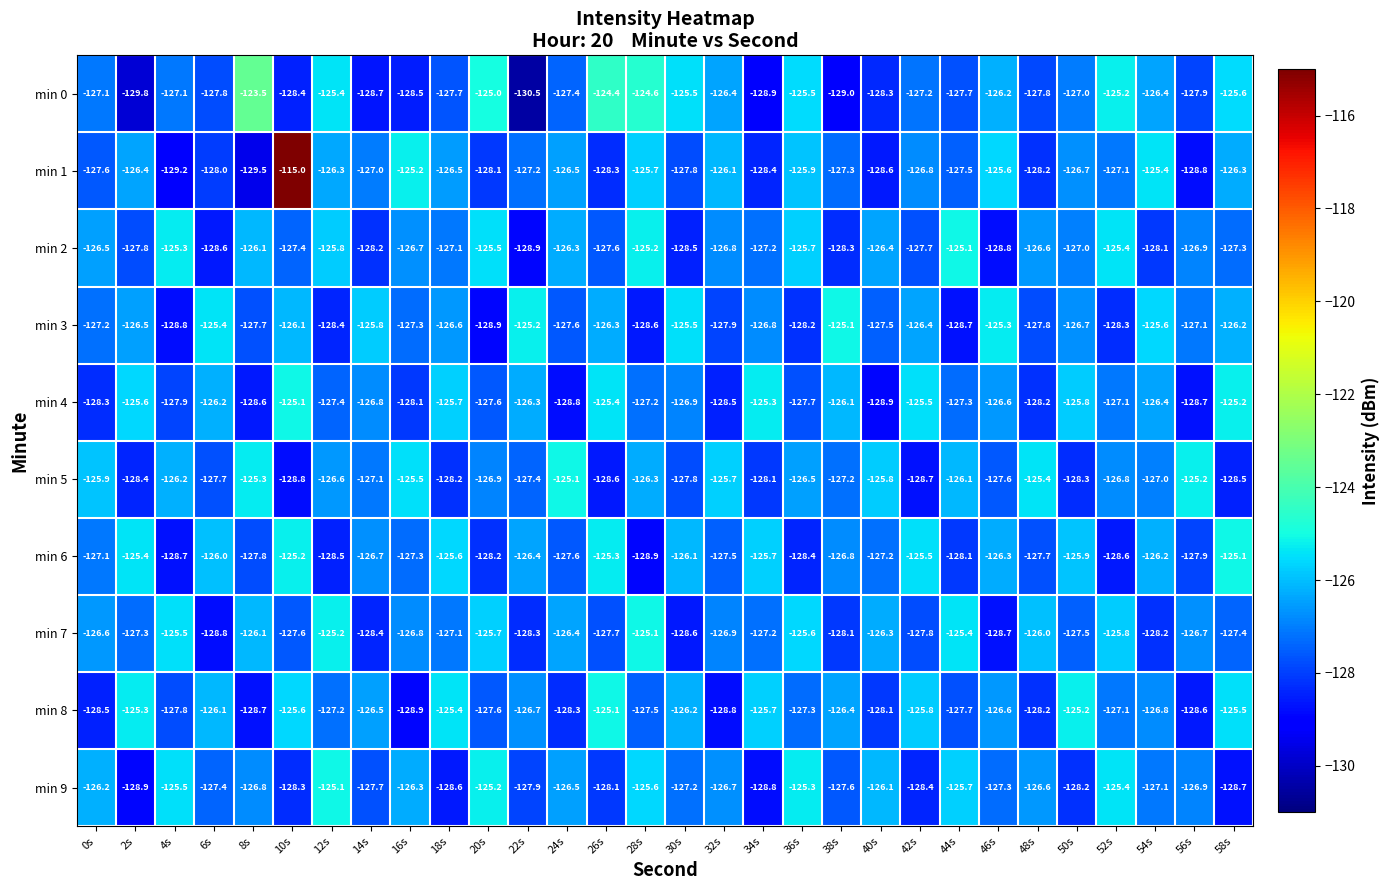

True or false: min 6 has a value of -85.8 at 38s.

False